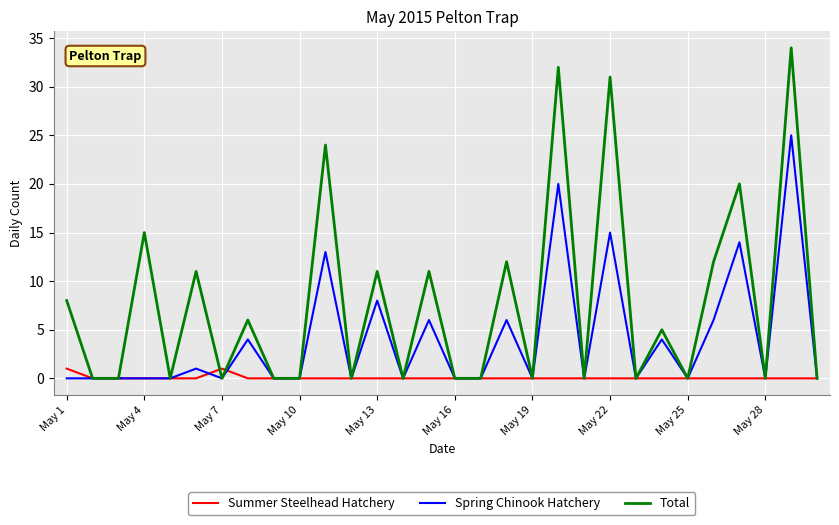

Does the chart display data point markers on the line(s)?

No